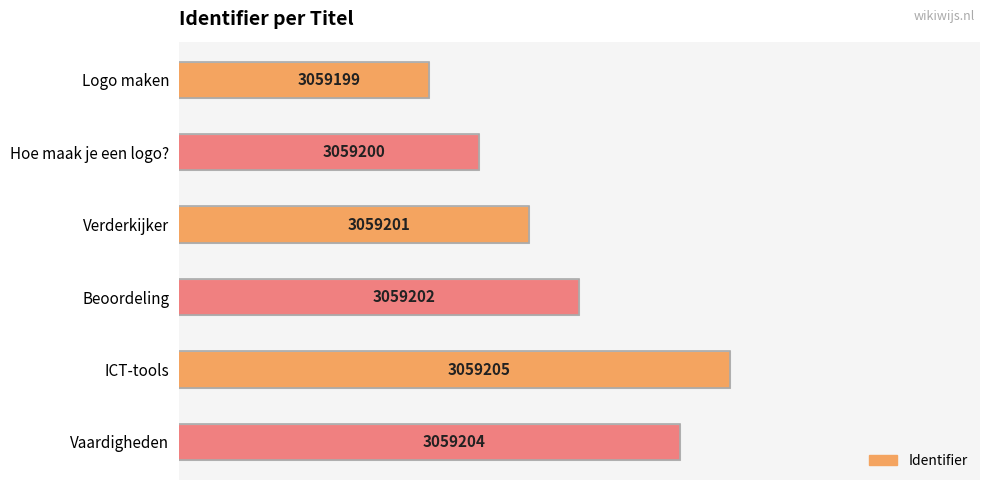

Rank the categories by value from highest to lowest.

ICT-tools, Vaardigheden, Beoordeling, Verderkijker, Hoe maak je een logo?, Logo maken